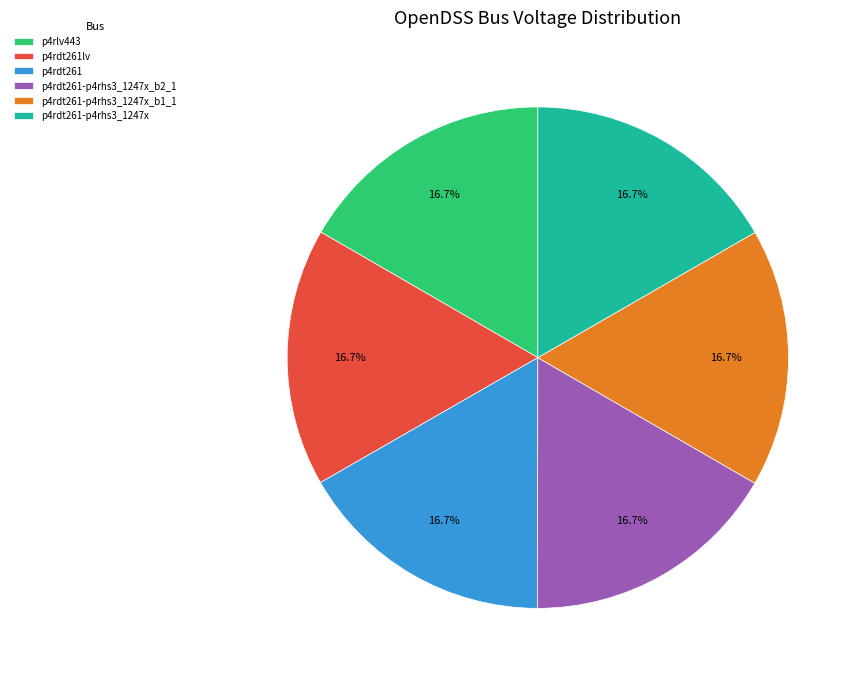

To the nearest percent, what portion does p4rdt261-p4rhs3_1247x_b1_1 represent?

17%